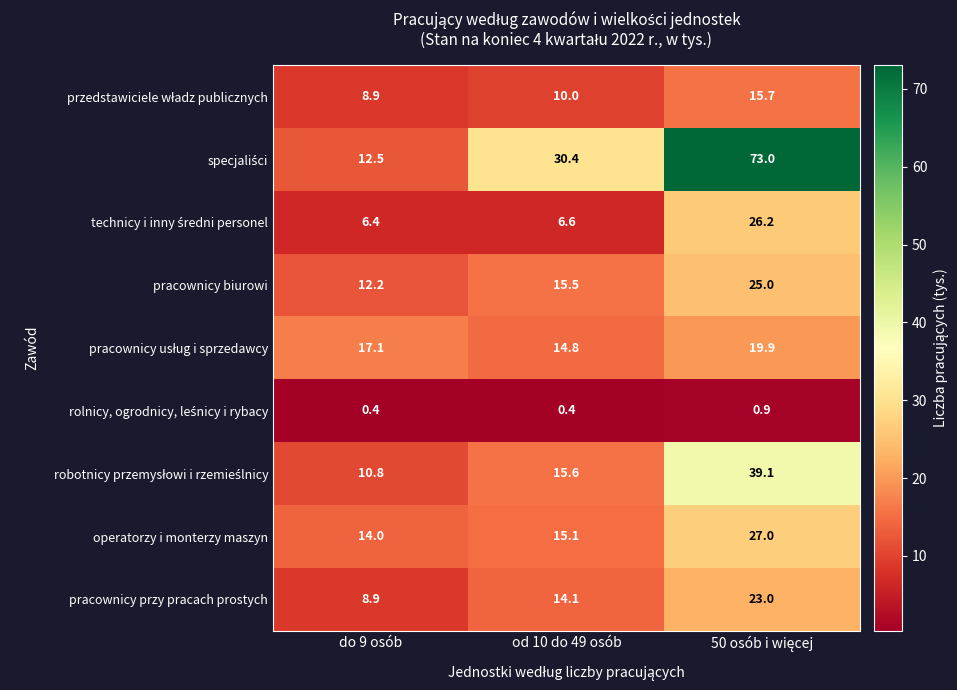

What is the total value across all series at od 10 do 49 osób?

122.5